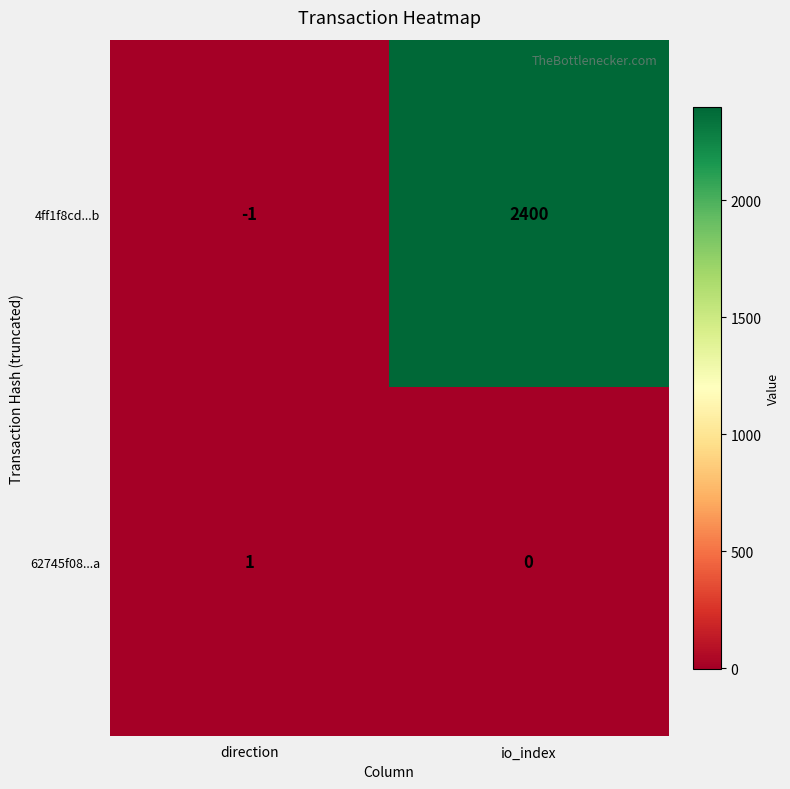

At which label does 62745f08...a reach its minimum?

io_index